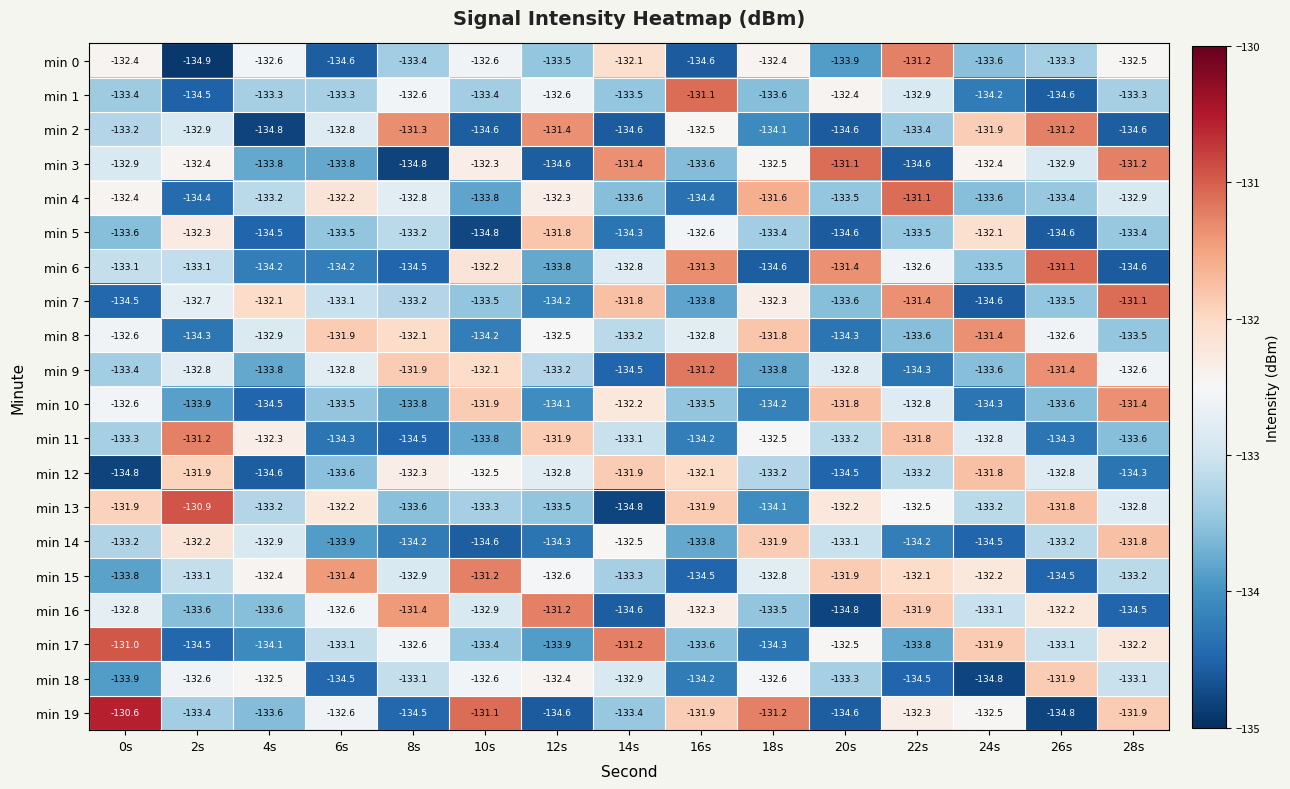

The min 13 series shows -133.6 at 8s. True or false?

True